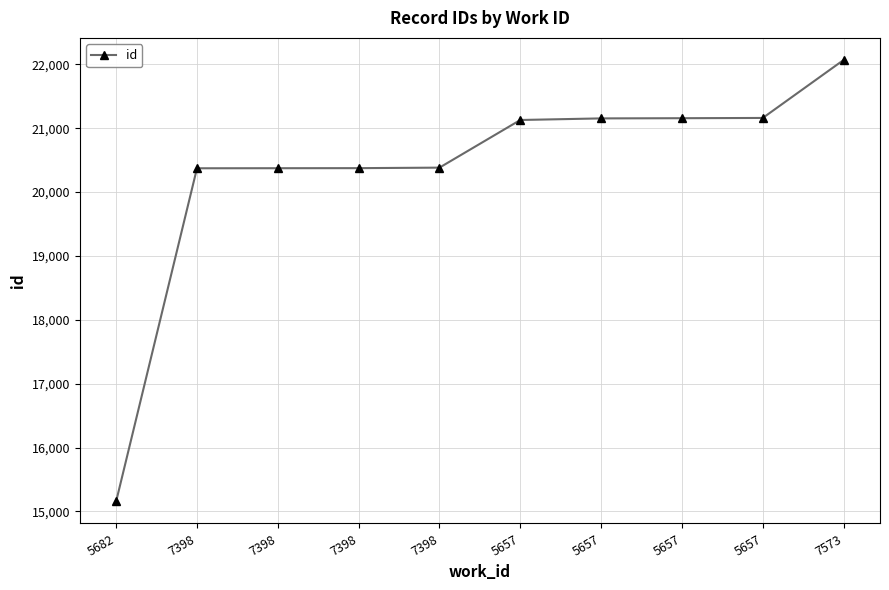

How many lines are shown in the chart?

1